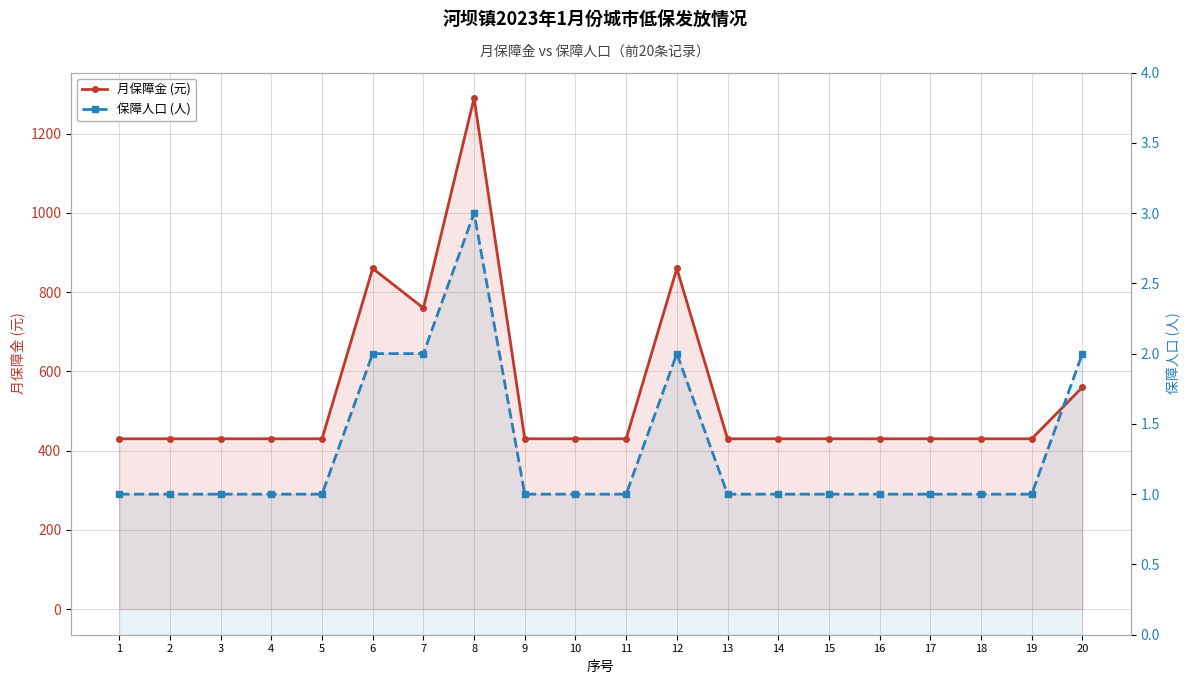

True or false: 保障人口 (人) and 月保障金 (元) intersect in this chart.

False